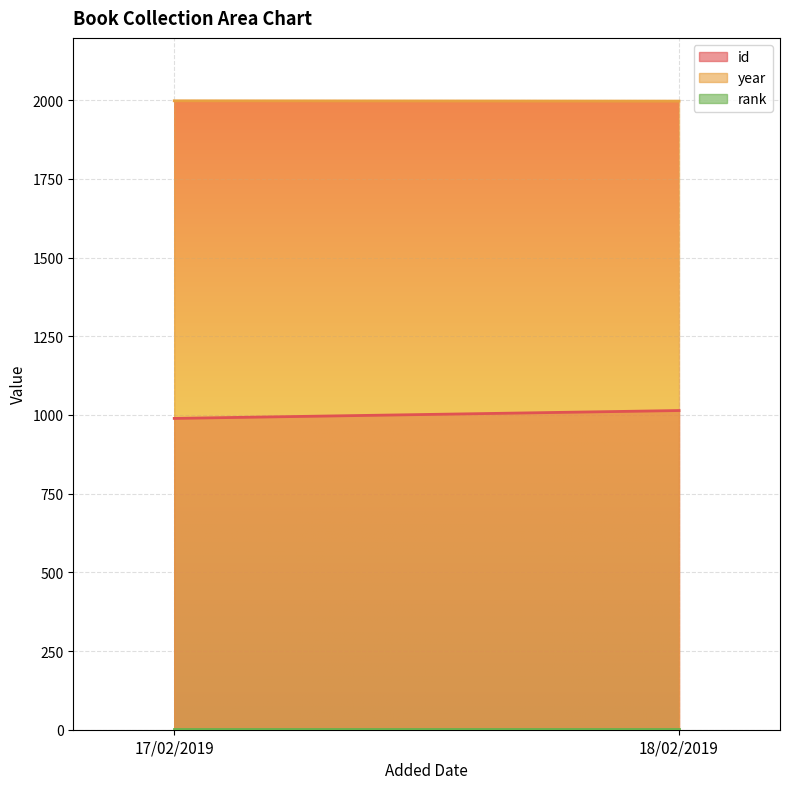

Which series has the largest range (max minus min)?

id